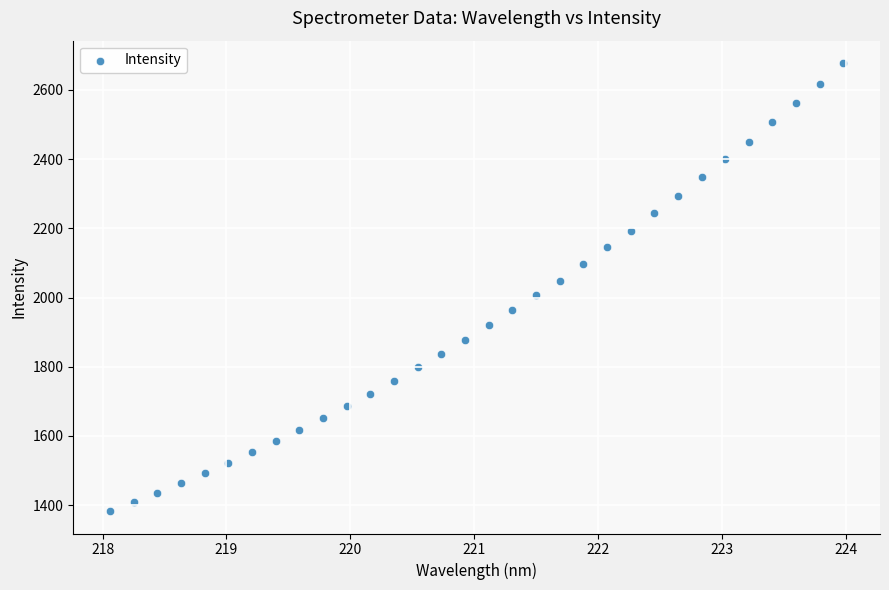

What is the range of X values (max minus min)?

5.9